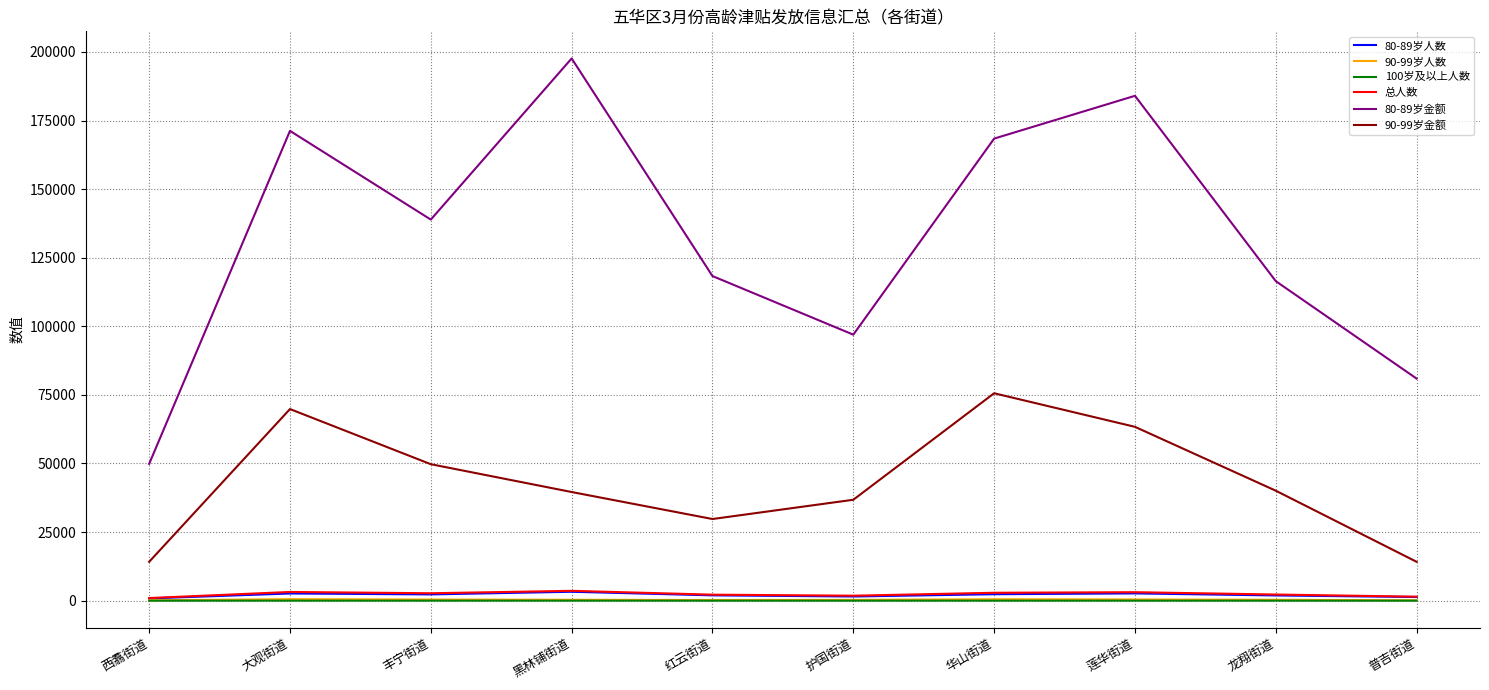

Which series has the widest spread of values?

80-89岁金额